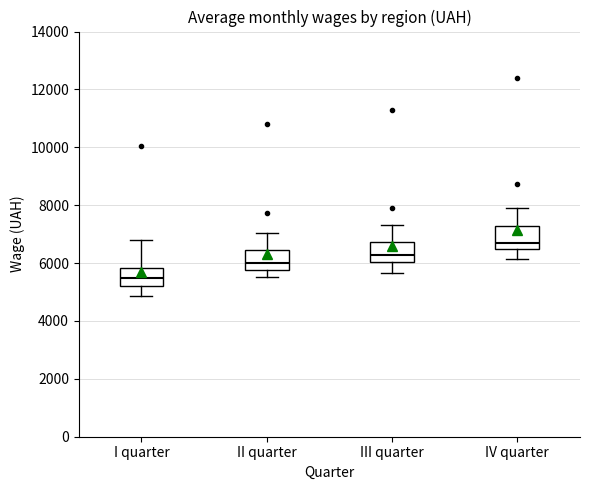

Where does the upper whisker of the box for IV quarter end on the y-axis? The values are not printed on the chart, so give them approximately, as read against the axis.

8000